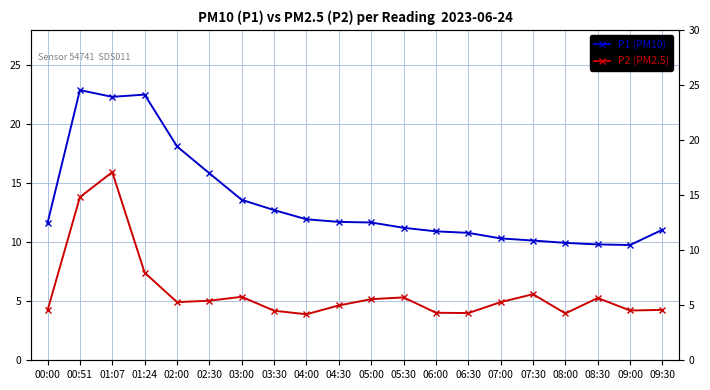

True or false: P2 (PM2.5) and P1 (PM10) intersect in this chart.

False